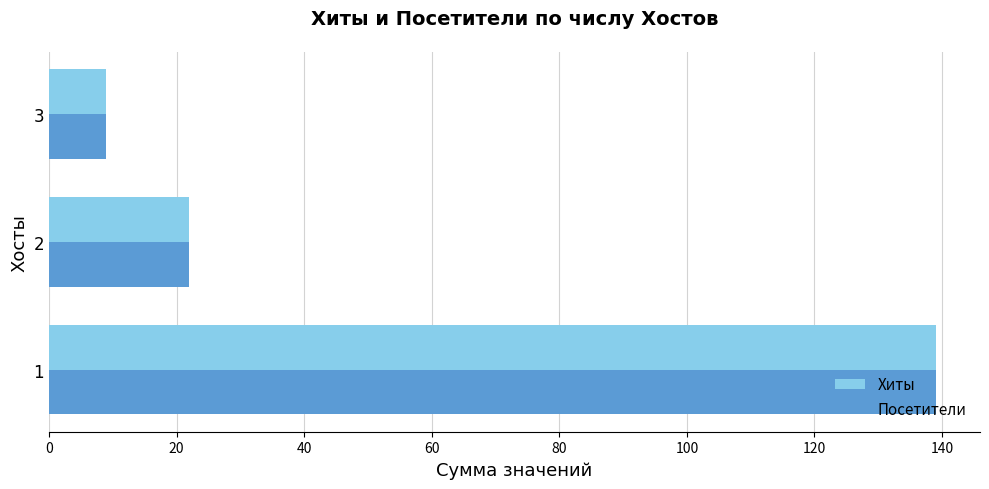

What is the greatest value displayed?

139